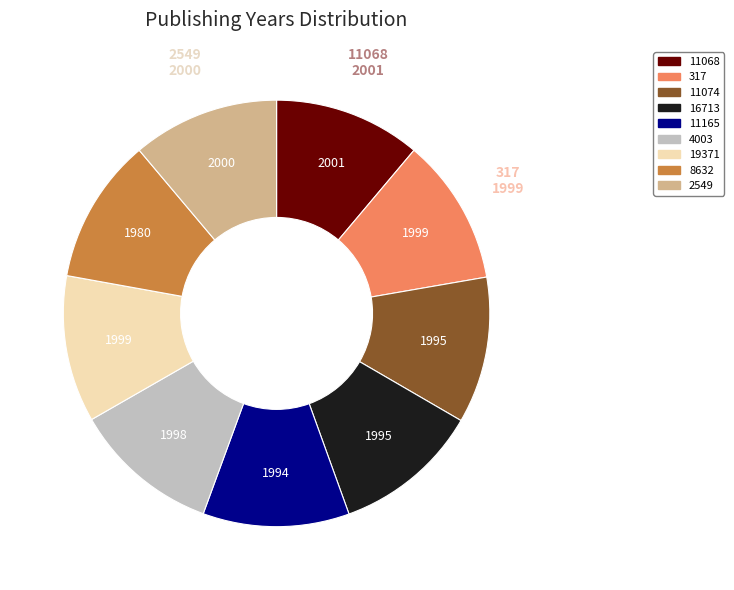

Combined, do 16713 and 11074 account for over 50%?

No